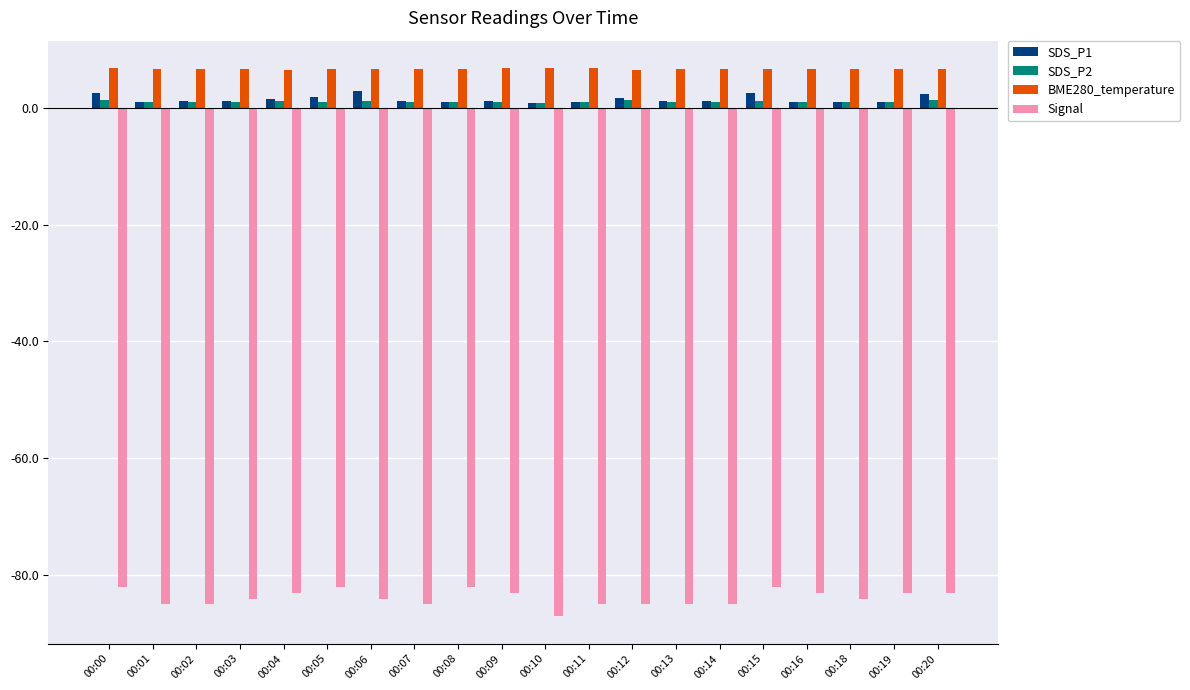

What is the minimum value shown in the chart?

-87.0